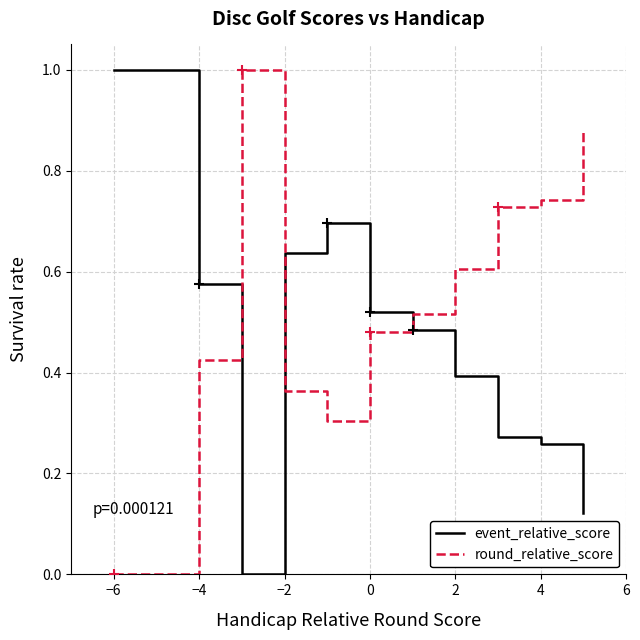

Which series has the largest total across all categories?

round_relative_score